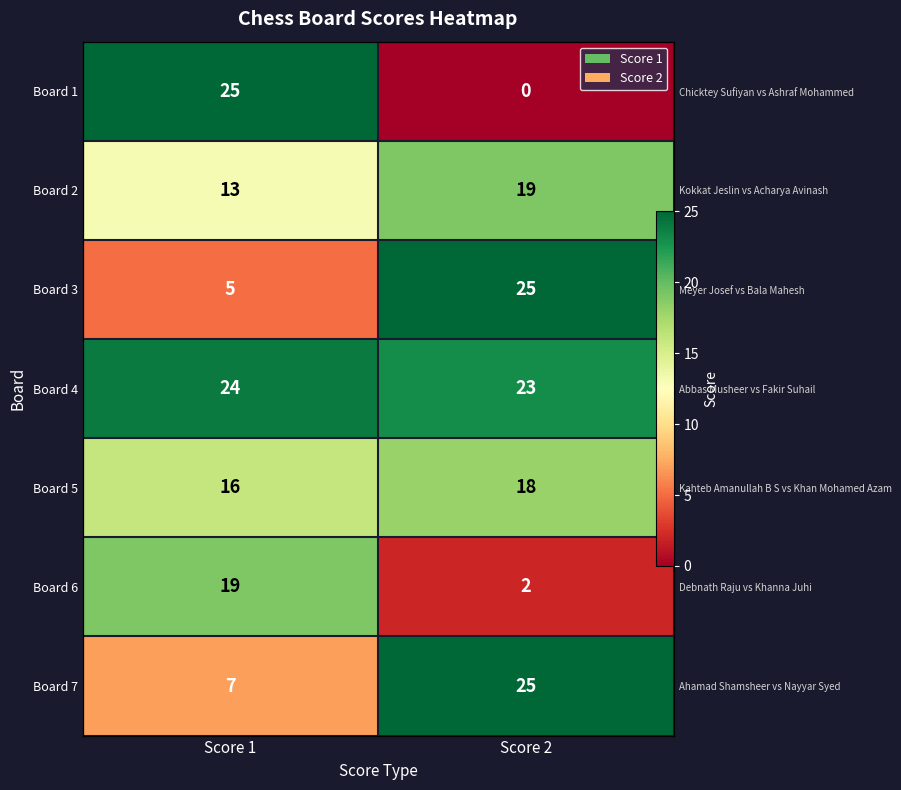

Rank the series at Score 2 from lowest to highest value.

Board 1, Board 6, Board 5, Board 2, Board 4, Board 3, Board 7